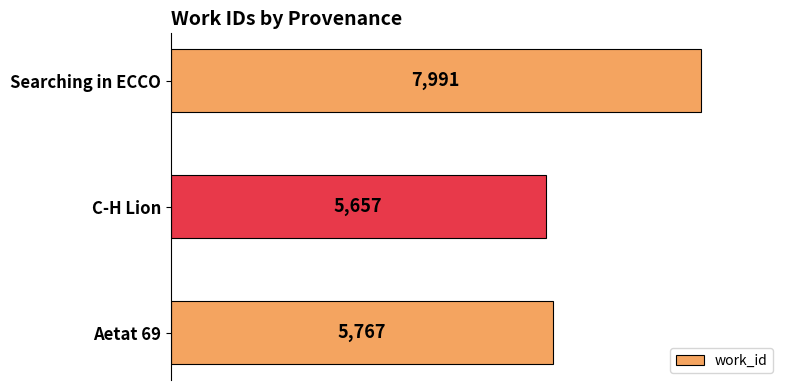

How many distinct data groups are displayed?

1